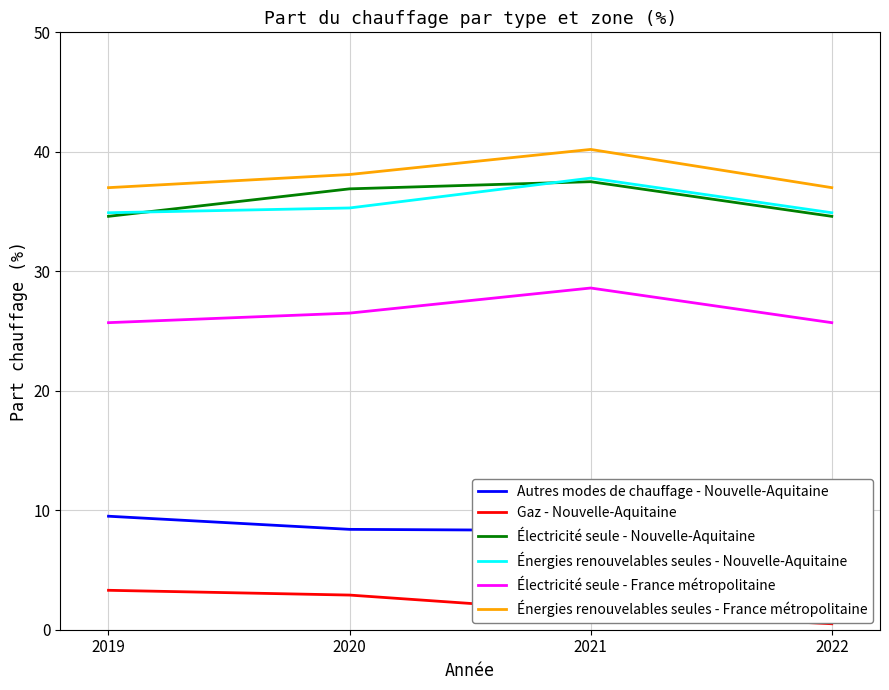

How many lines are shown in the chart?

6